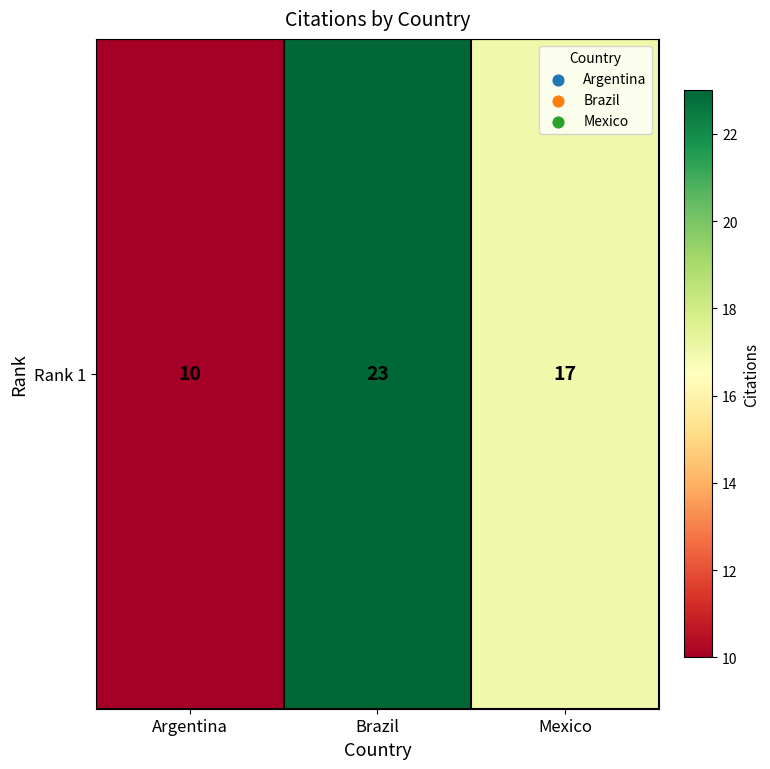

How many values exceed 17?

1